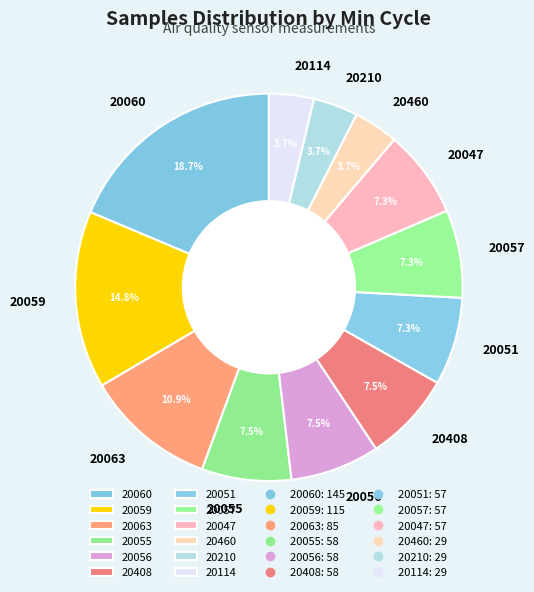

What percentage do 20059 and 20063 together represent?

25.7%